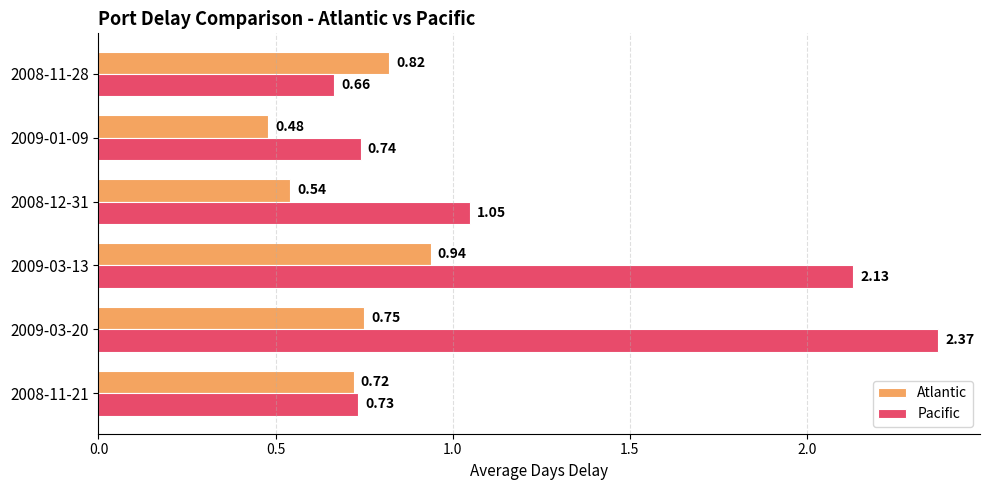

At 2009-01-09, list the series in order from smallest to largest.

Atlantic, Pacific